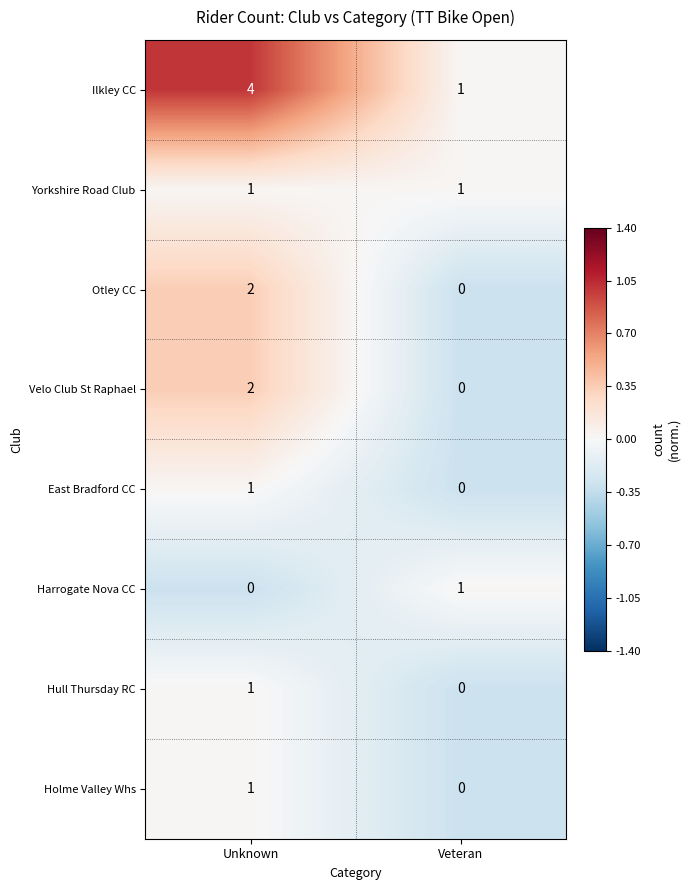

Which series has the widest spread of values?

Ilkley CC